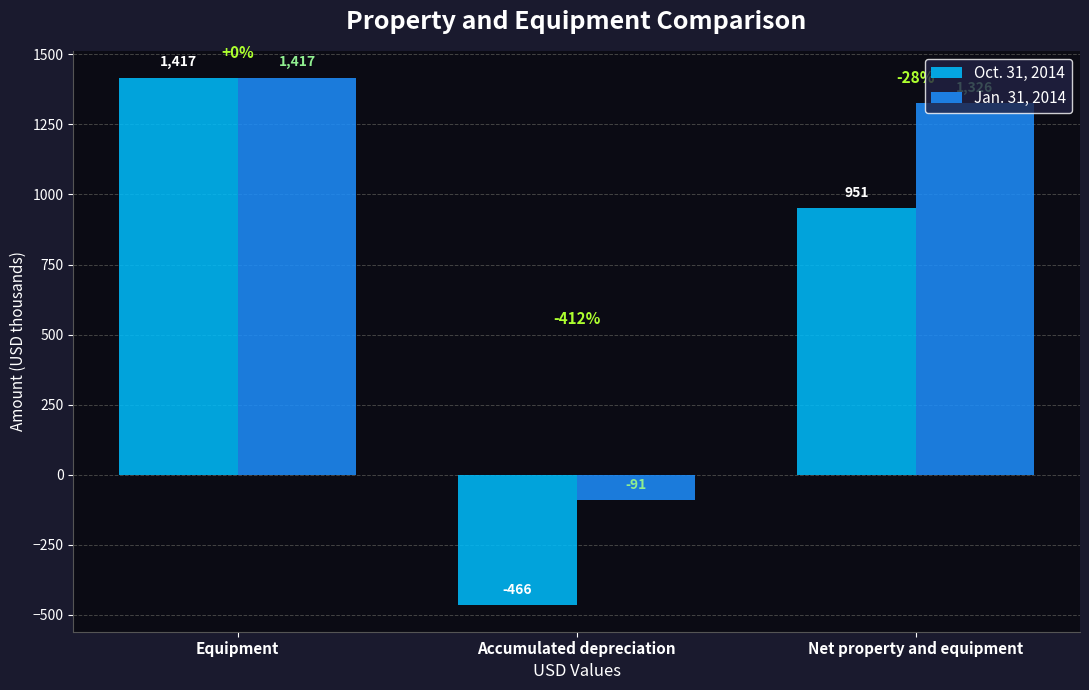

At how many categories does at least one series exceed 444?

2